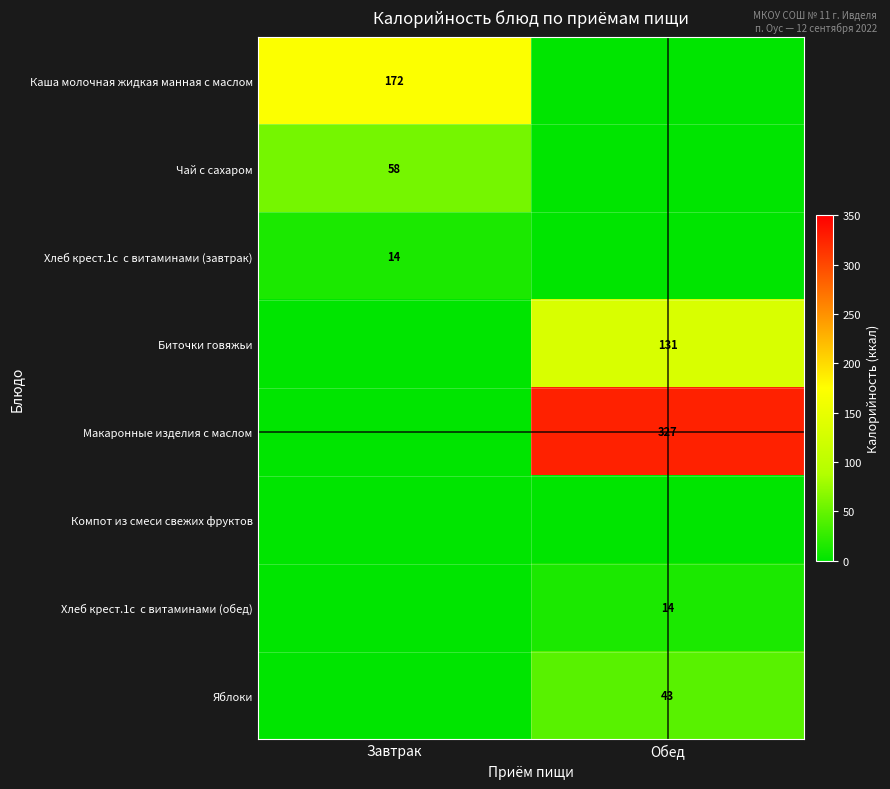

What is the maximum value shown in the chart?

326.7